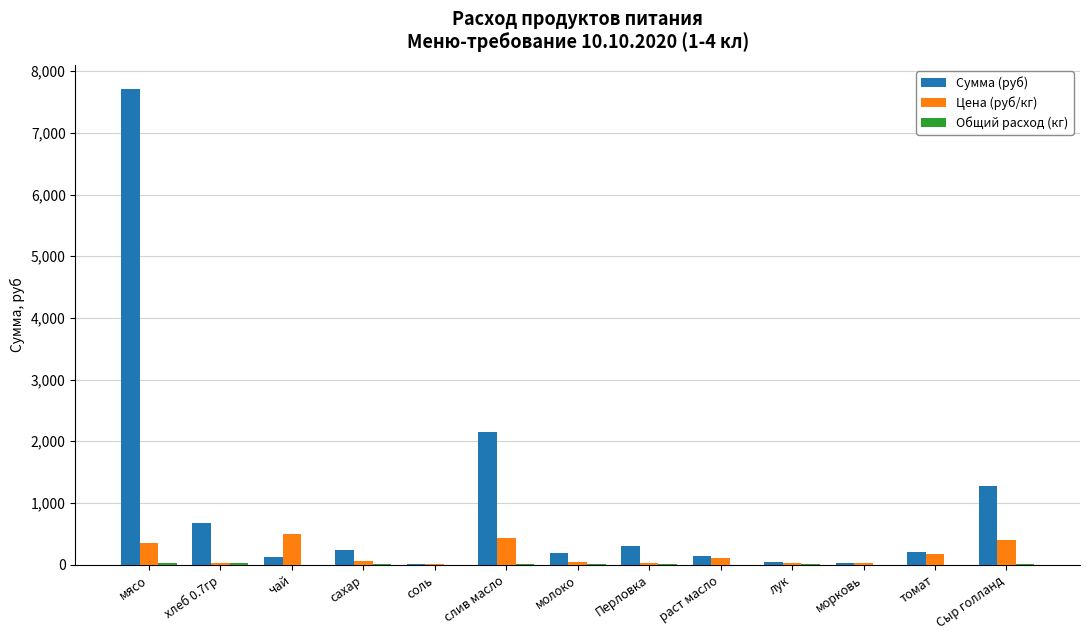

Which series has the largest range (max minus min)?

Сумма (руб)